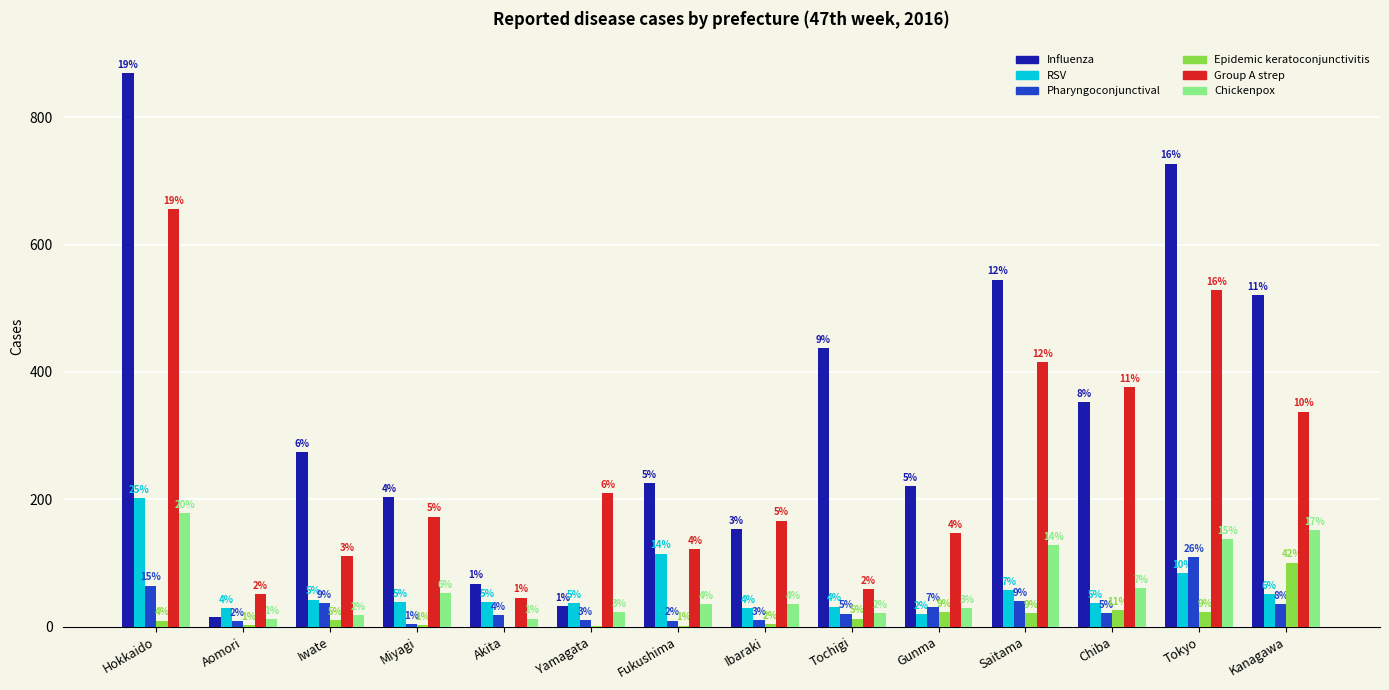

How many groups of bars are there?

14